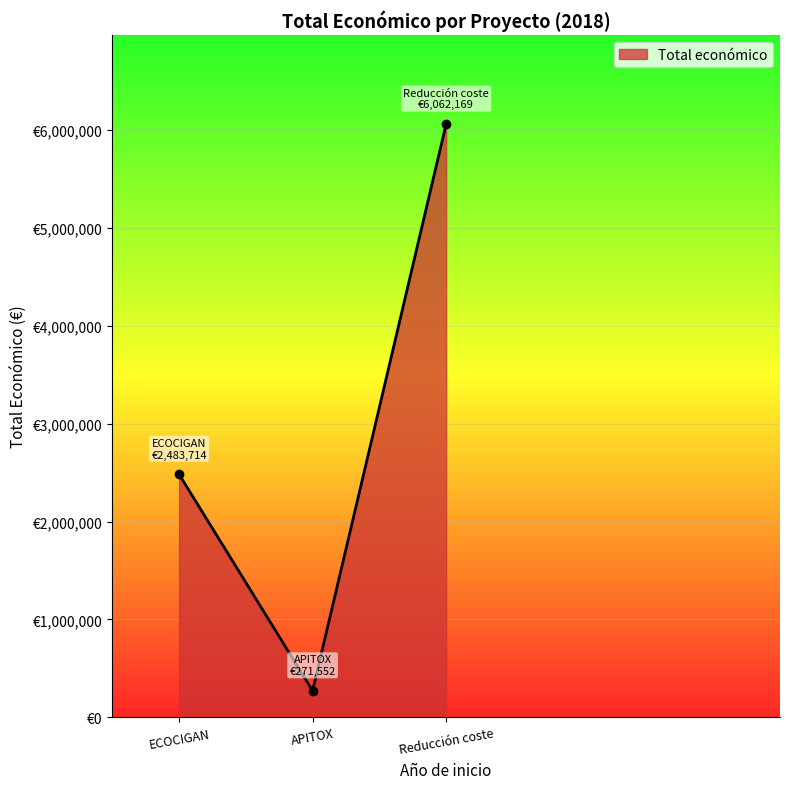

Read the value at APITOX.

271552